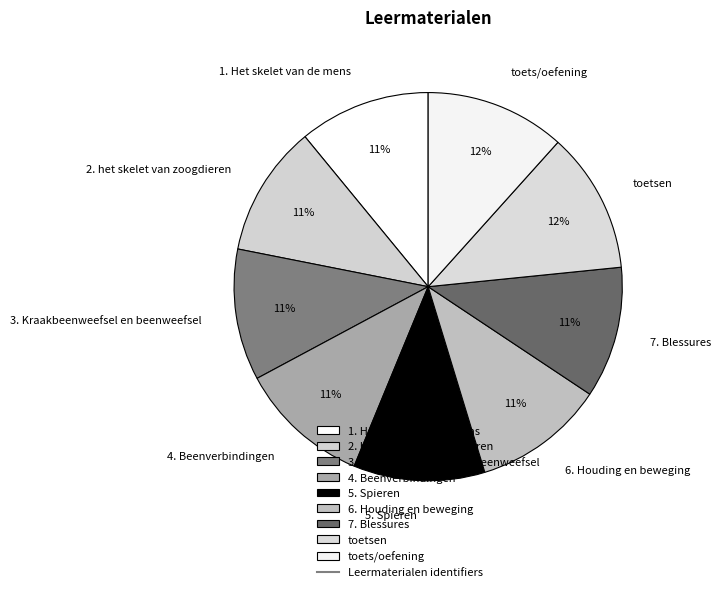

Does 7. Blessures represent more than half of the total?

No